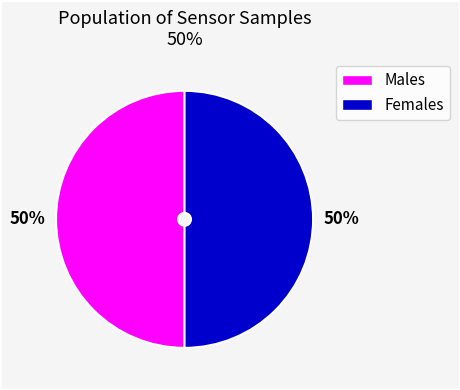

To the nearest percent, what is the average slice percentage?

50%